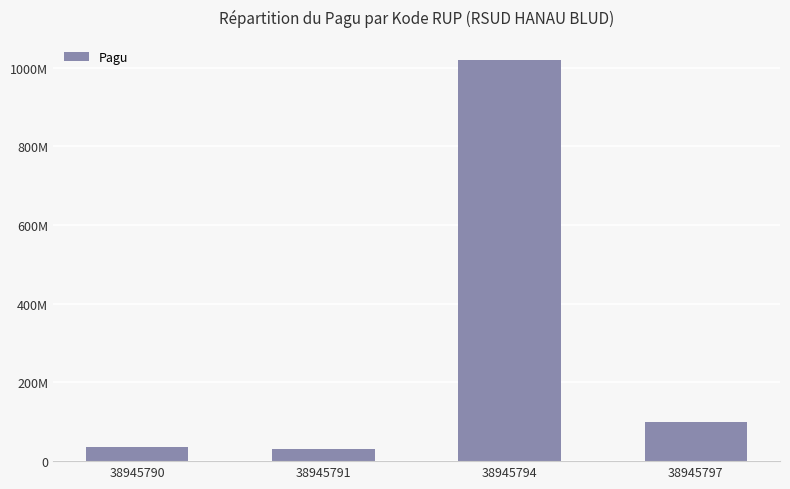

What is the smallest value displayed?

30000000